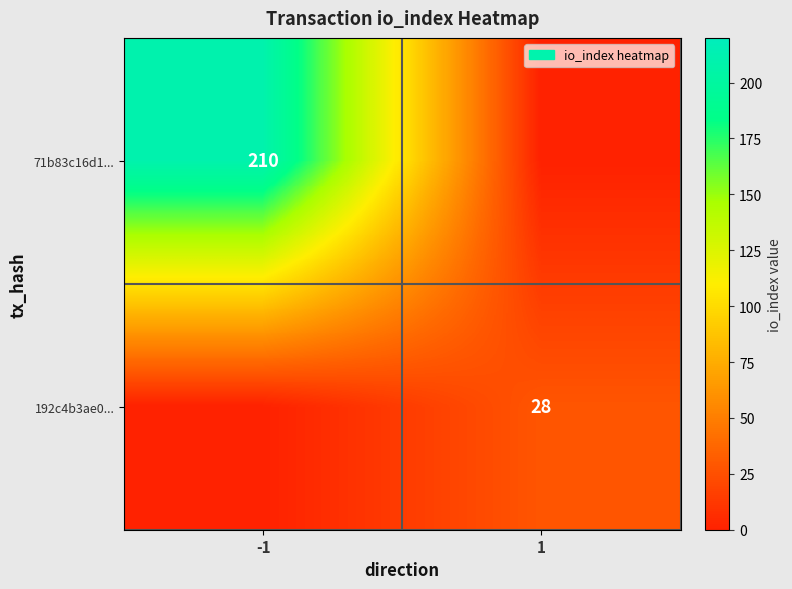

The 71b83c16d1... series shows 210 at -1. True or false?

True